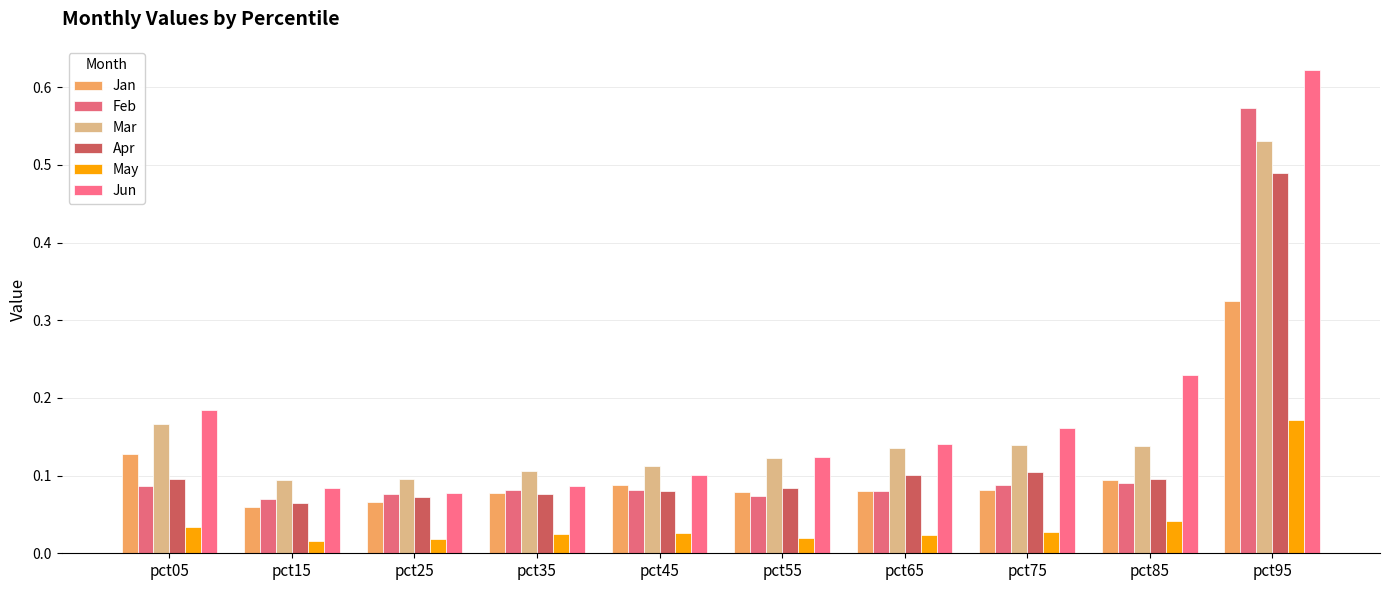

Which label corresponds to the largest value in the chart?

pct95